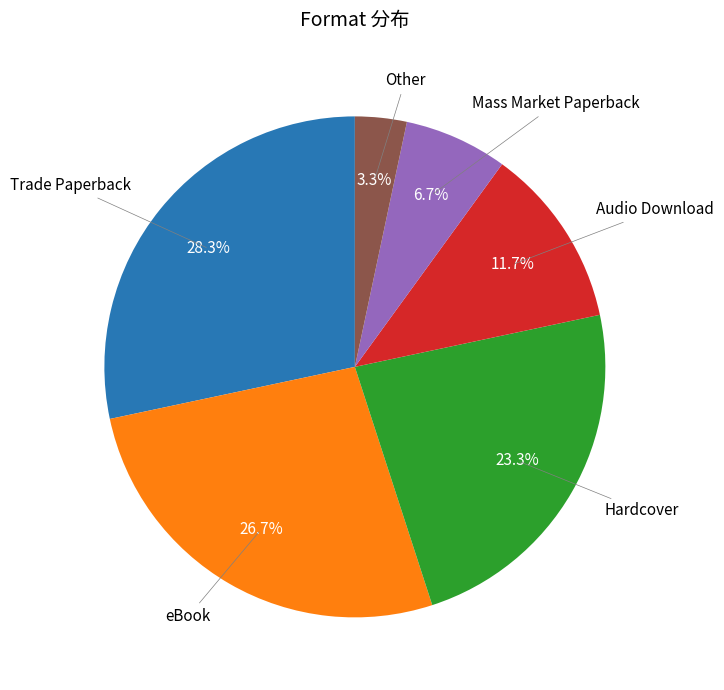

How many segments does this pie chart have?

6